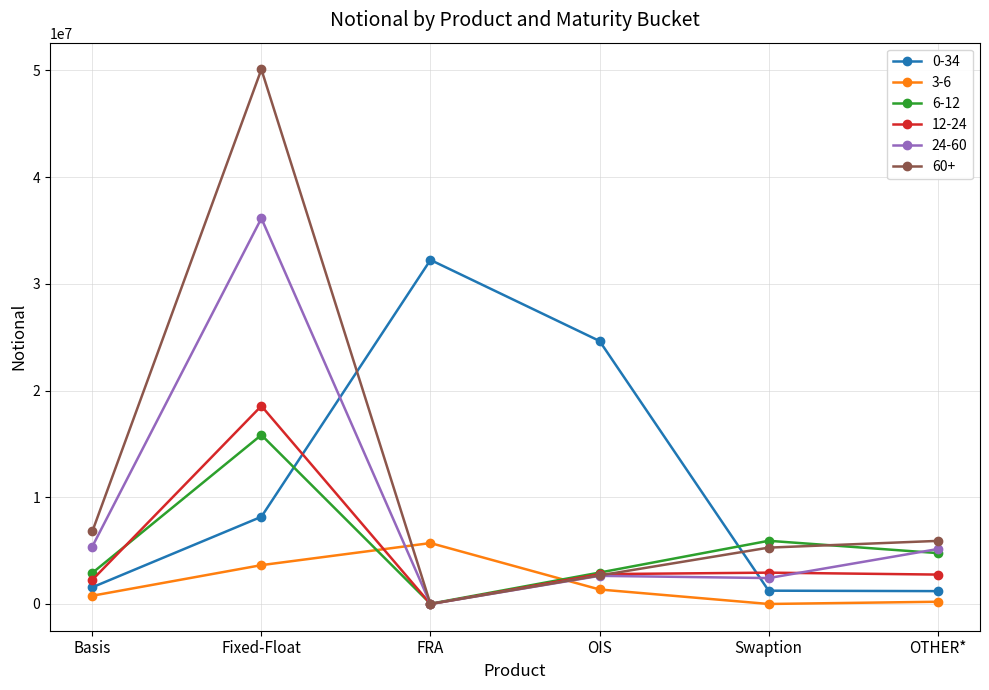

At which category does 24-60 reach its first local valley?

FRA